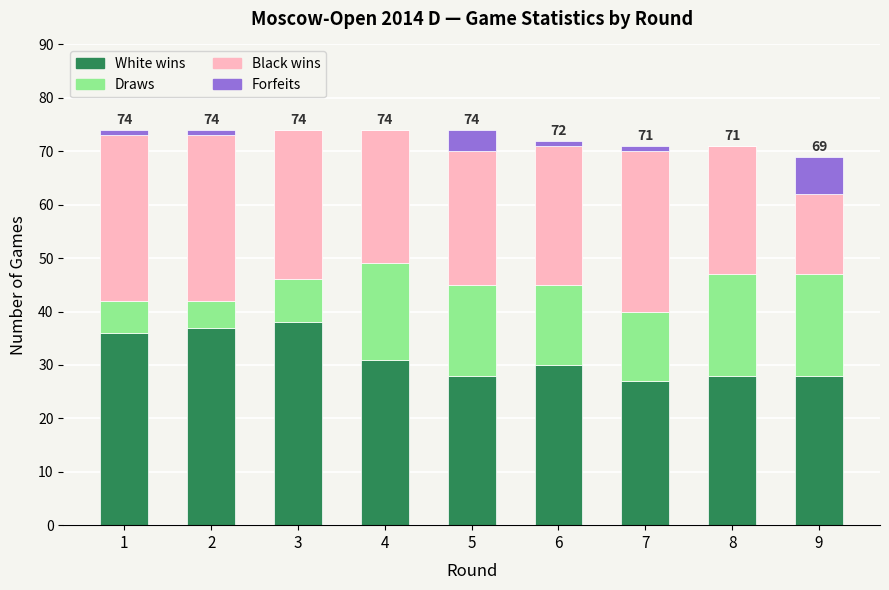

True or false: White wins has a value of 30 at 6.

True